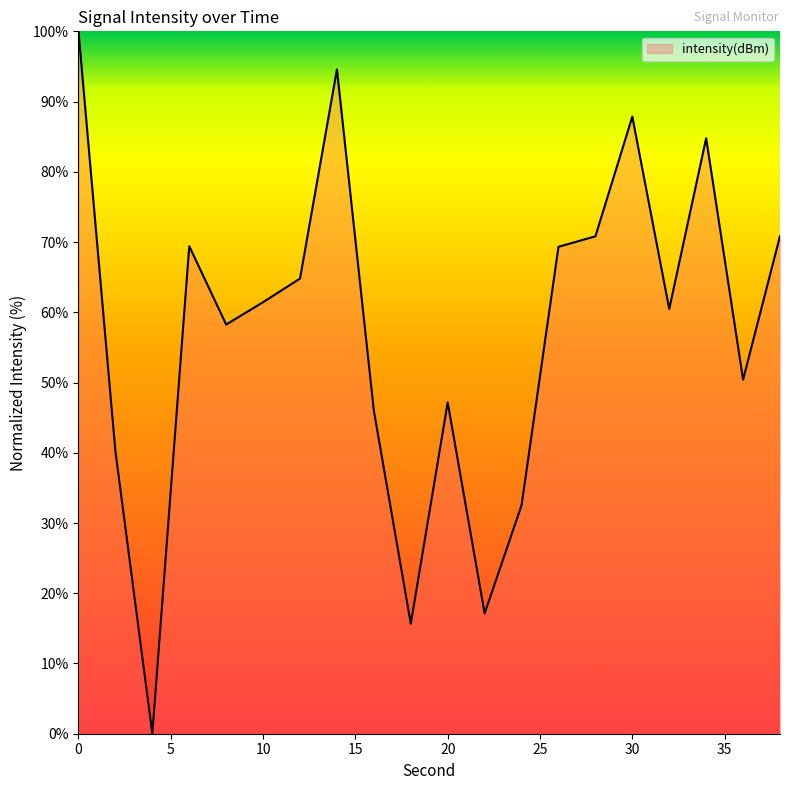

What is the difference between the maximum and minimum values?

100.0